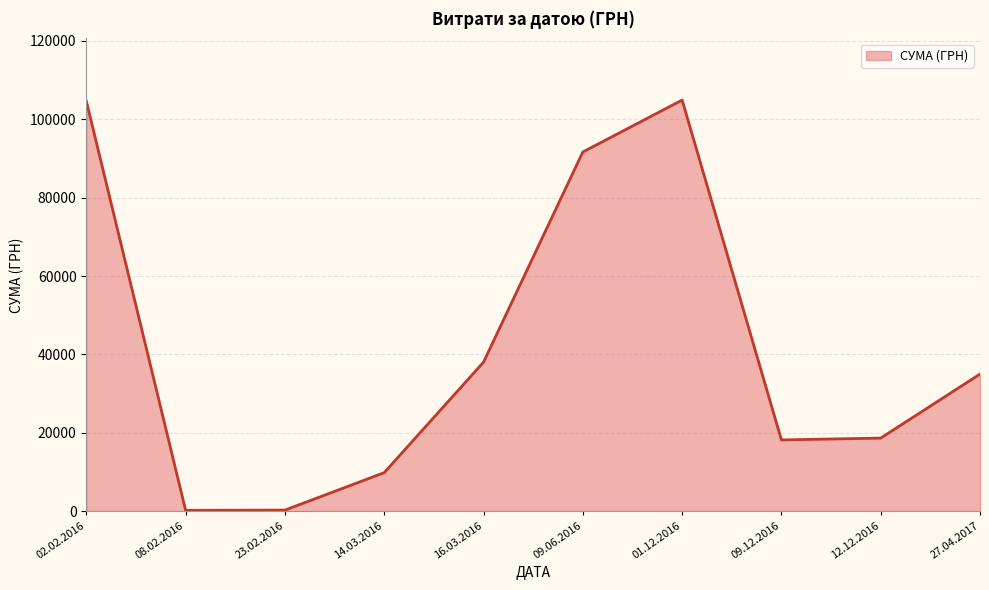

Between 09.12.2016 and 02.02.2016, which is larger?

02.02.2016